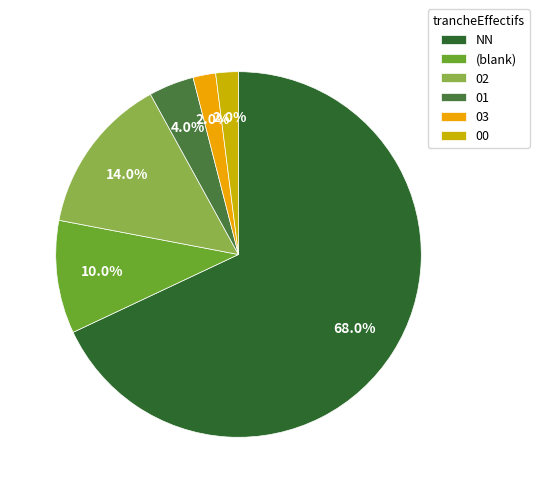

How many segments does this pie chart have?

6